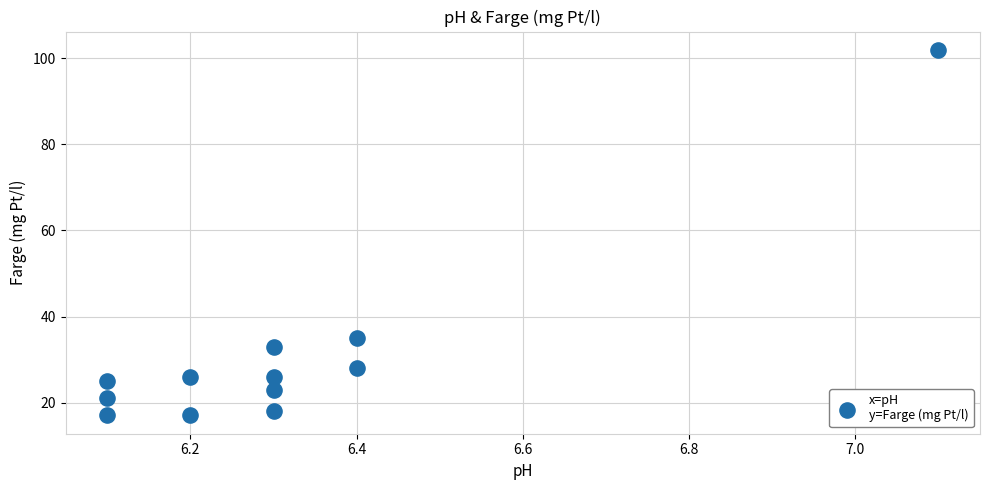

What is the average Y value?

31